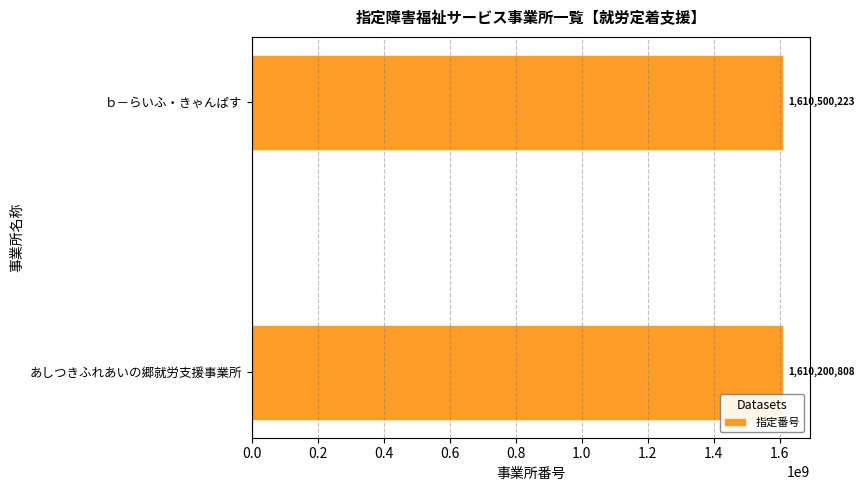

List the labels in order of value, smallest first.

あしつきふれあいの郷就労支援事業所, ｂ－らいふ・きゃんぱす